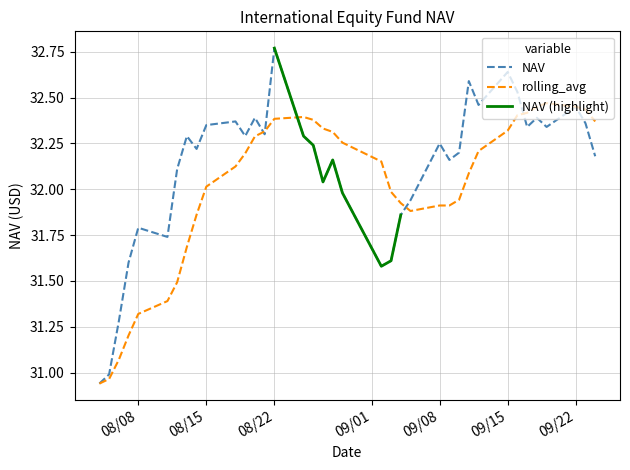

How many data points are less than 32?

11